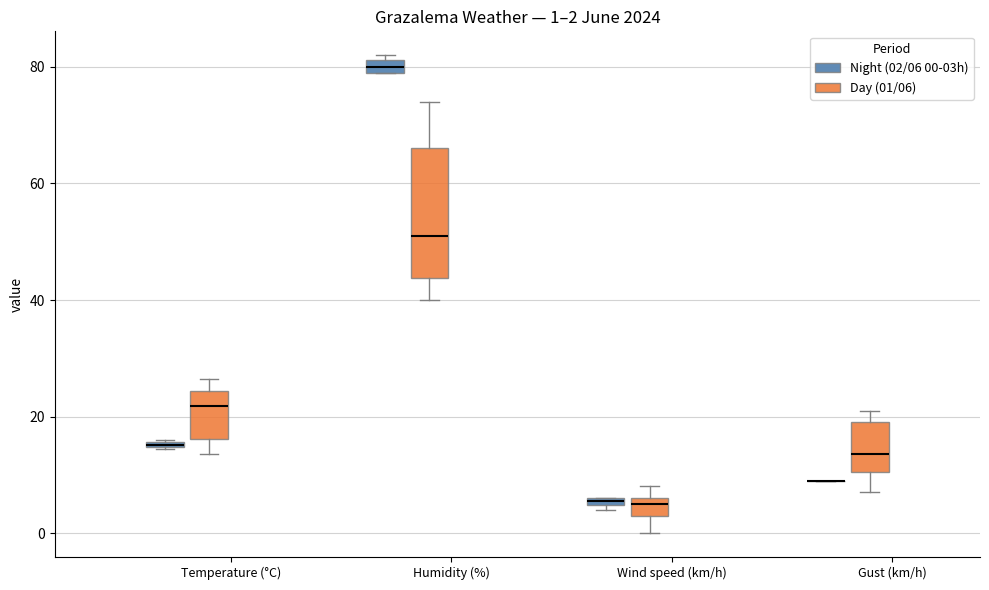

Which box is the tallest, from its lower edge to its upper edge?

Humidity (%) (Day (01/06))